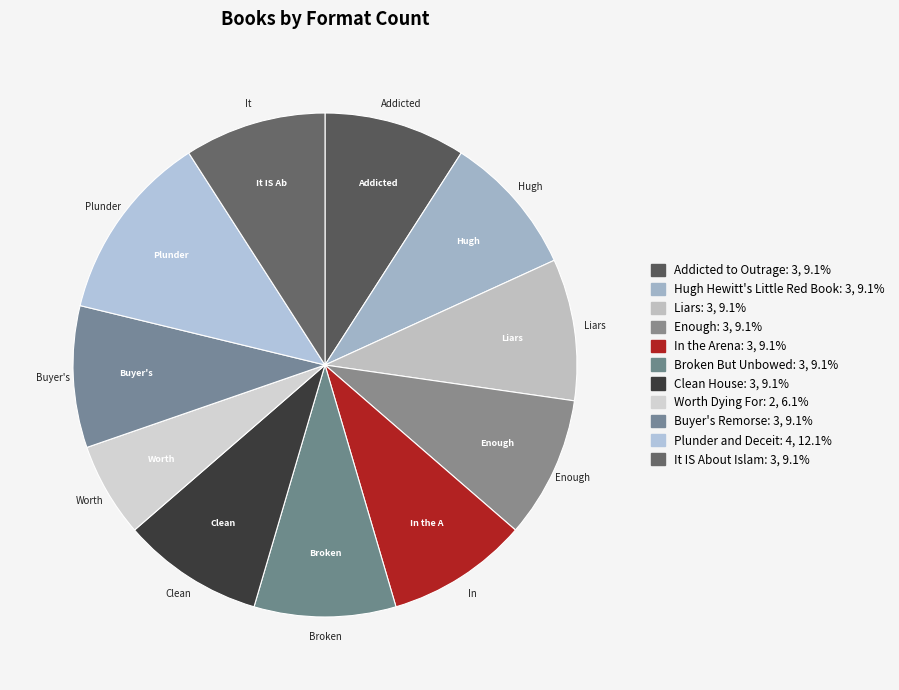

How many segments does this pie chart have?

11